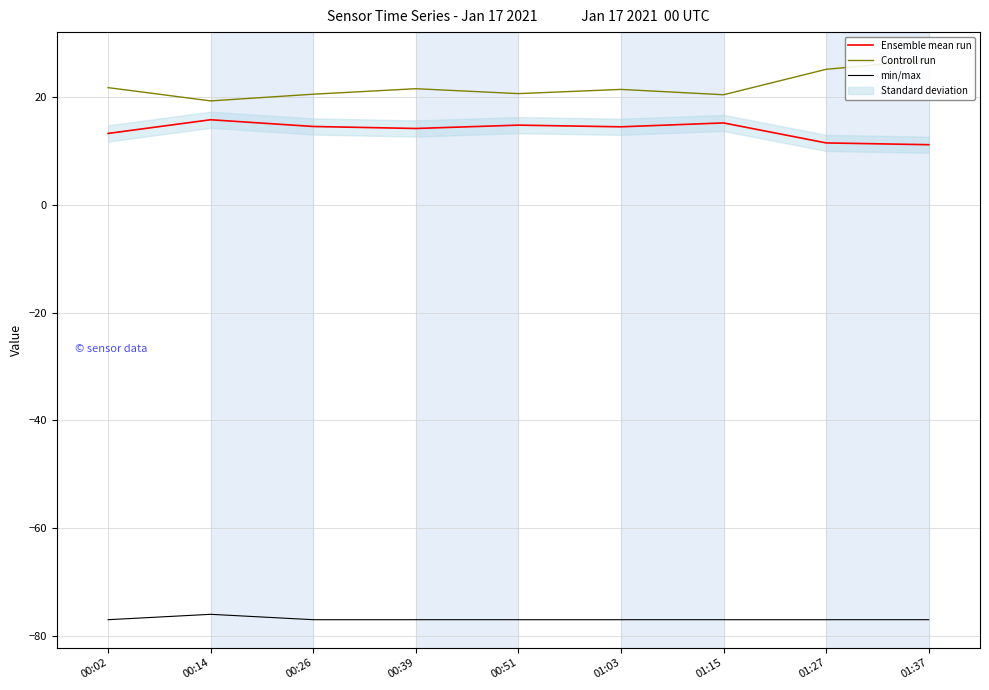

List the labels in order of Ensemble mean run value, smallest first.

01:37, 01:27, 00:02, 00:39, 01:03, 00:26, 00:51, 01:15, 00:14